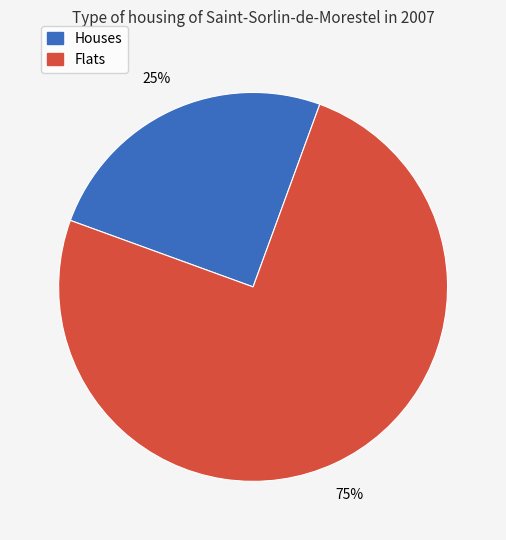

To the nearest percent, what is the difference between the largest and smallest slice percentages?

50%